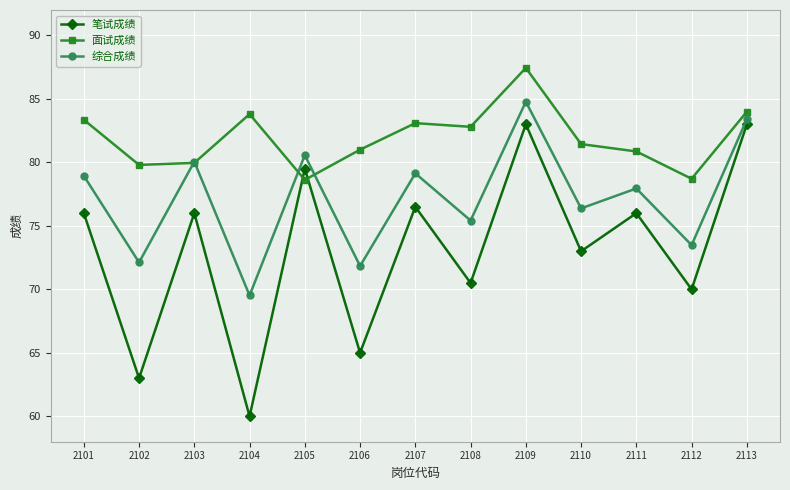

At 2107, list the series in order from smallest to largest.

笔试成绩, 综合成绩, 面试成绩